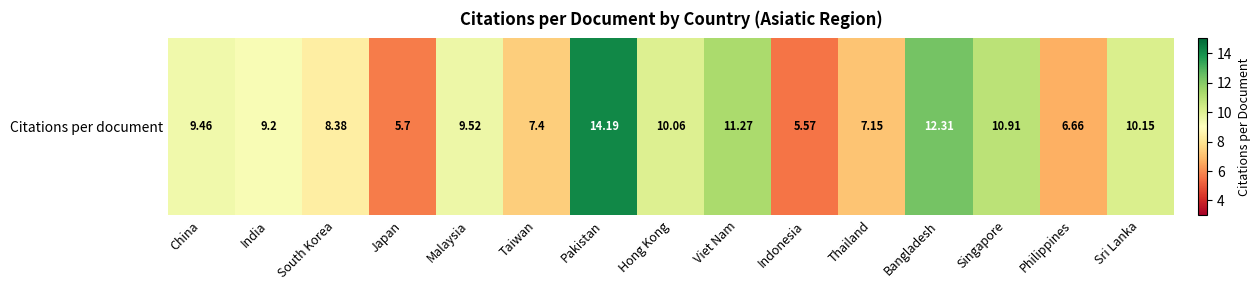

The value at South Korea is 8.4. True or false?

True